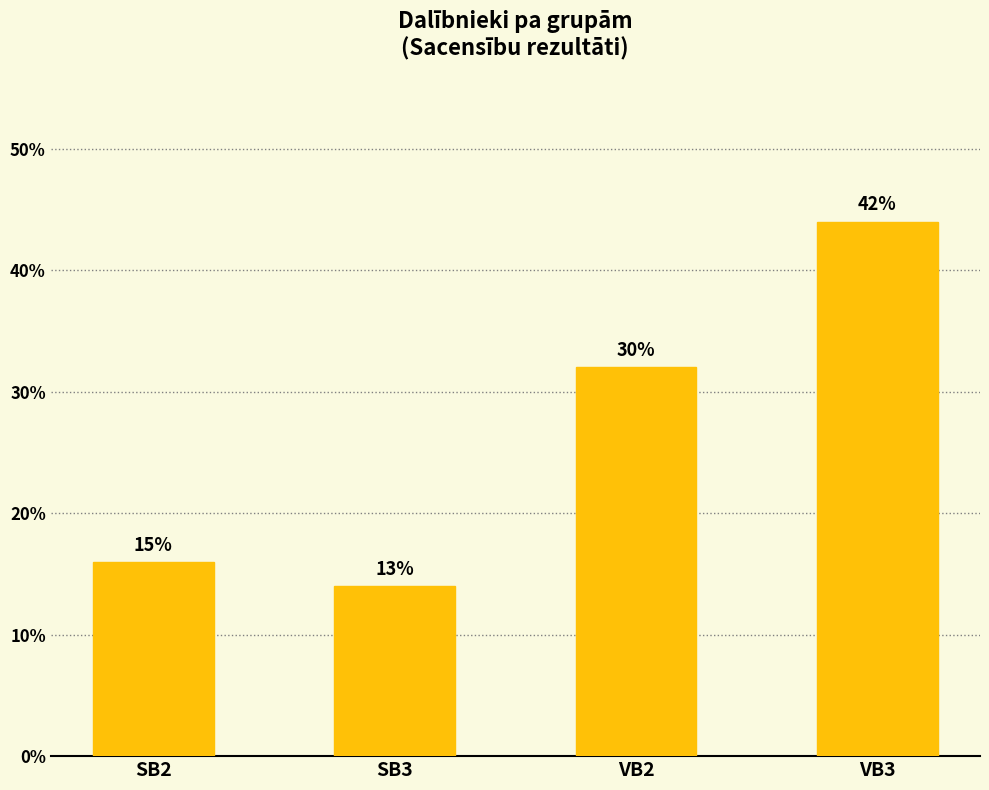

Are the bars horizontal?

No